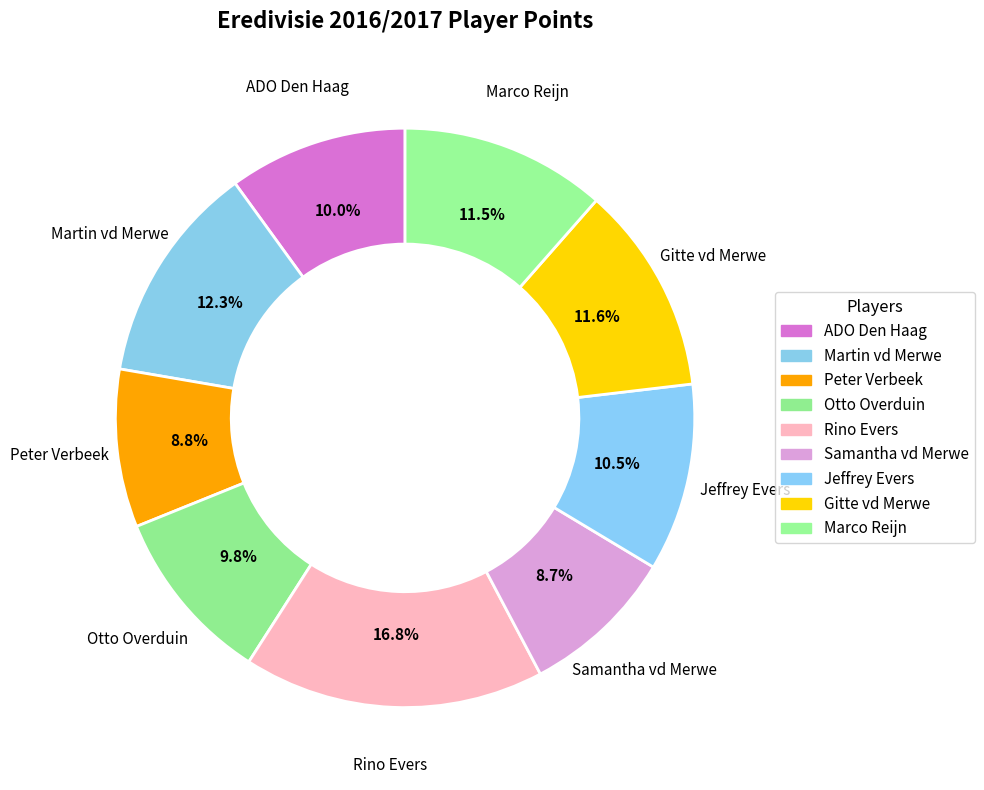

What portion of the pie excludes Martin vd Merwe?

87.7%